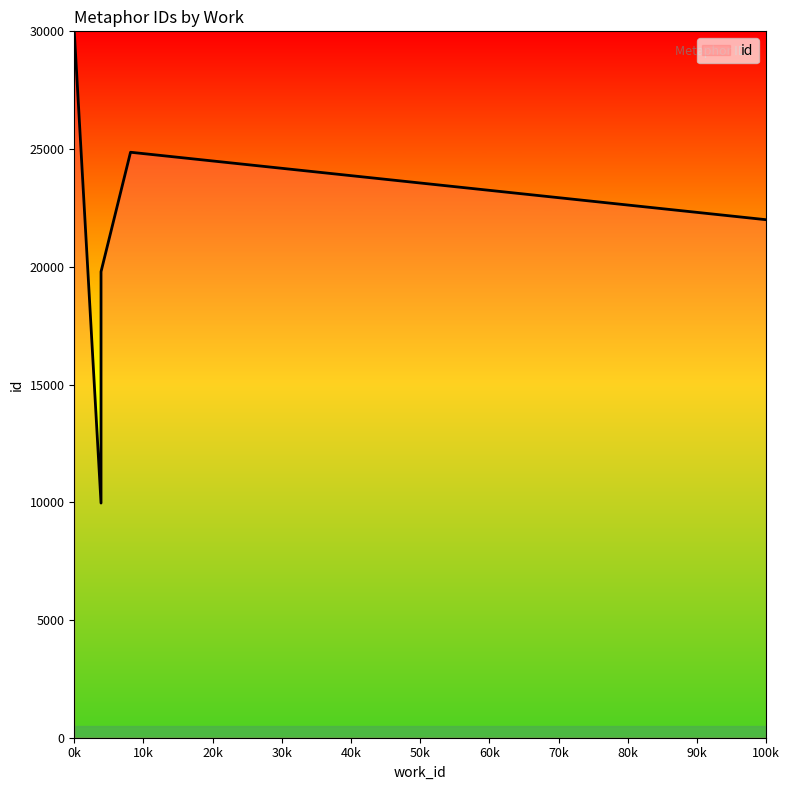

Which label corresponds to the smallest value in the chart?

3866